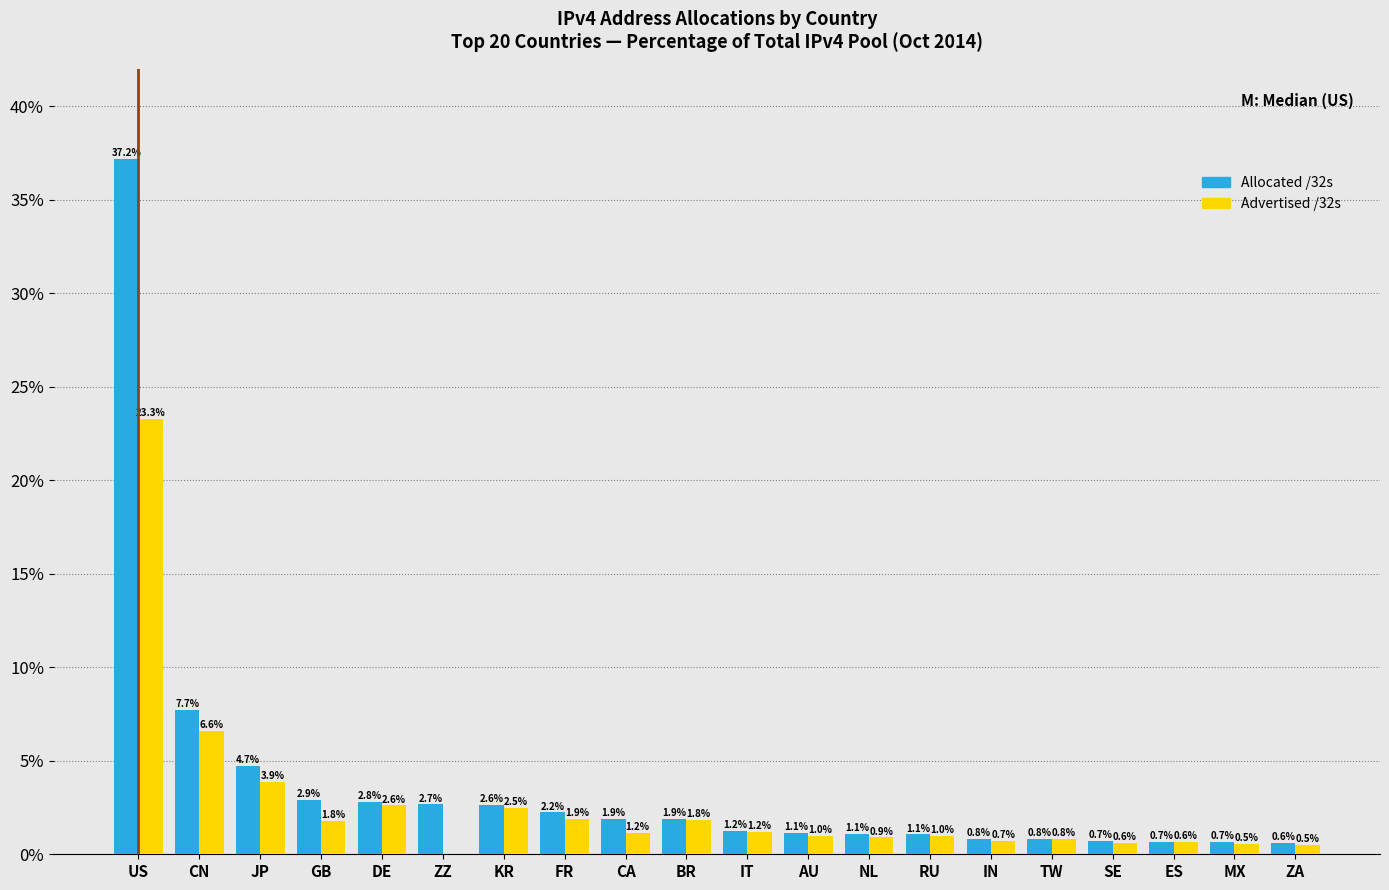

At which category is the sum across all series the highest?

US